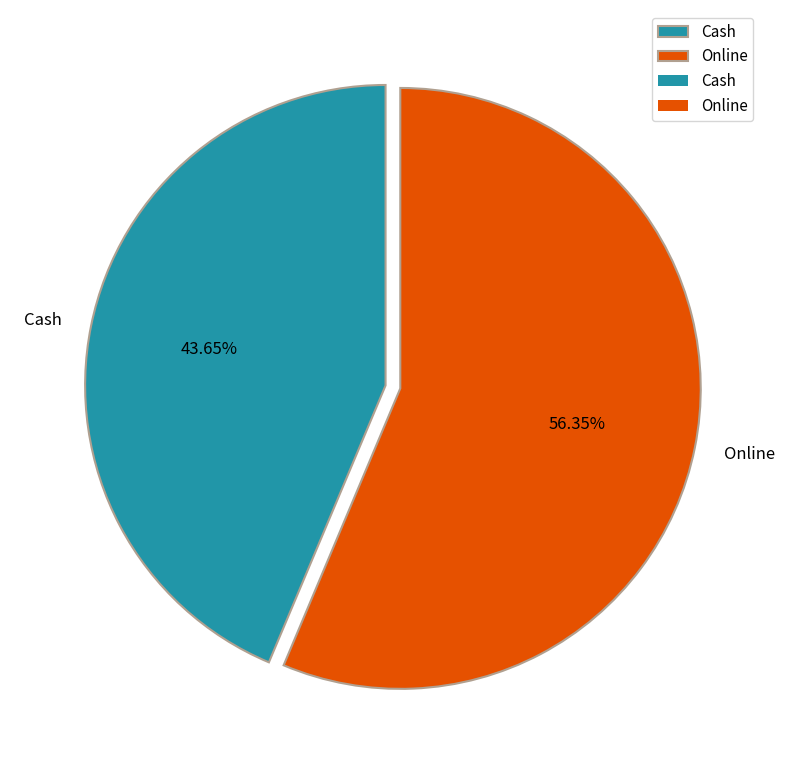

How many segments does this pie chart have?

2